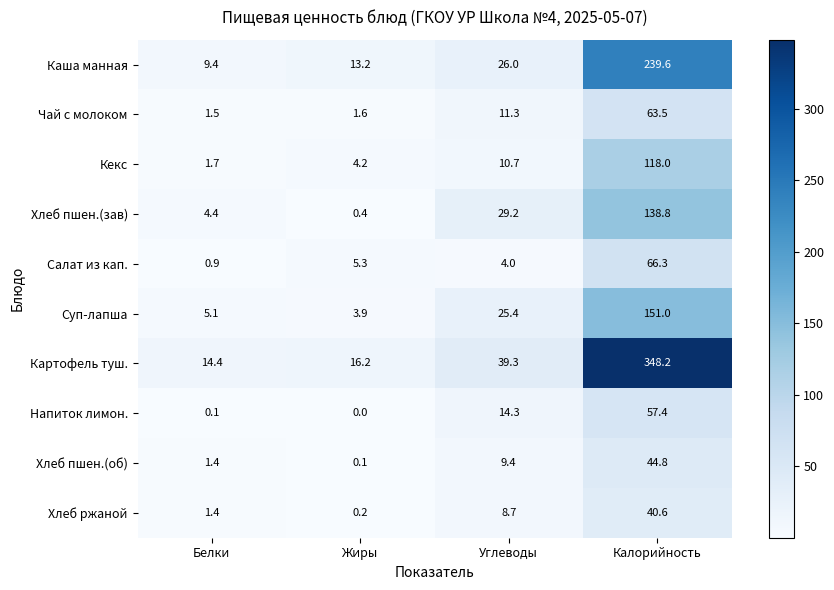

What is the maximum value shown in the chart?

348.2